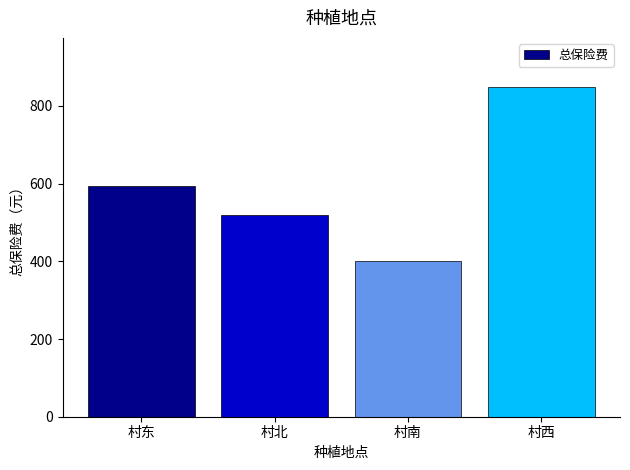

Is it true that the value at 村北 is 214.7?

False